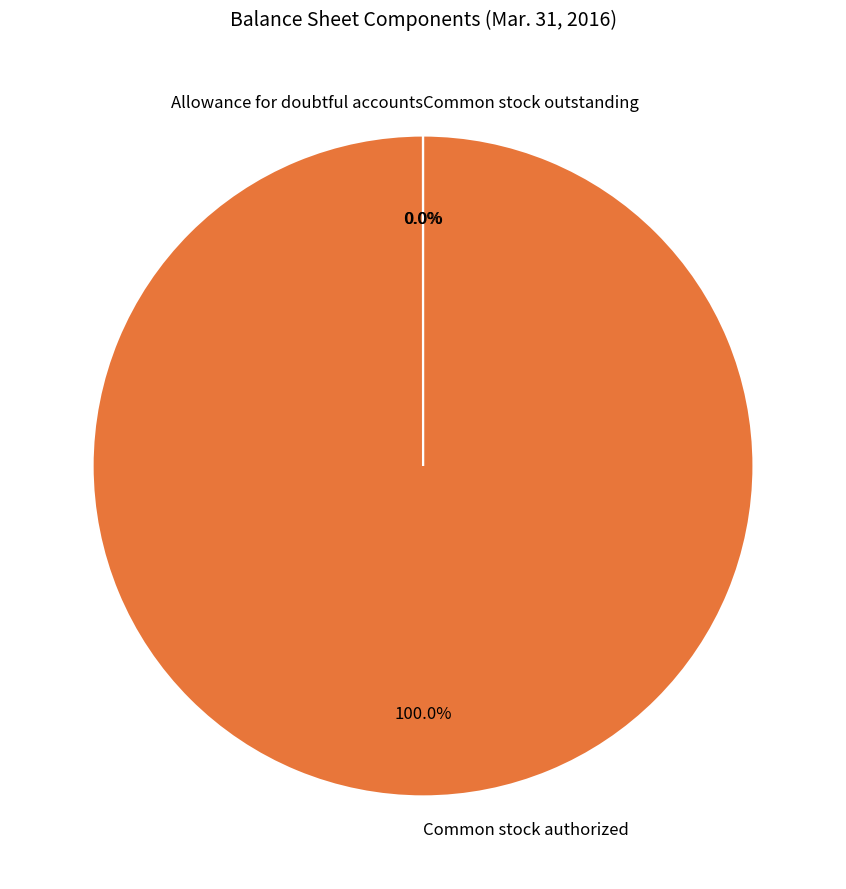

What is the change in value from Allowance for doubtful accounts to Common stock authorized?

+199986000